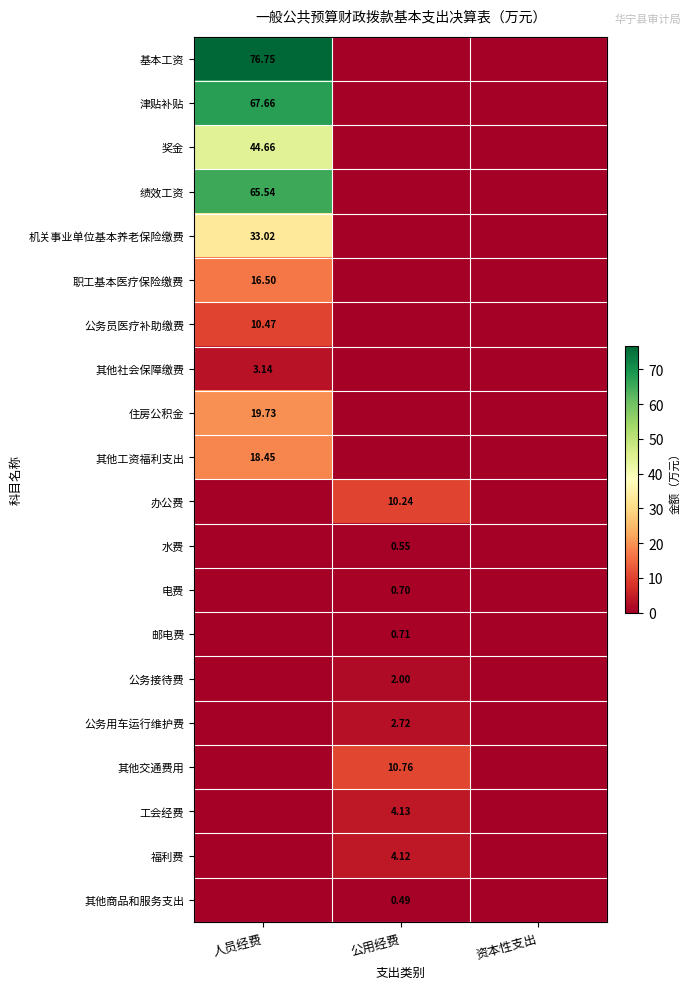

At which label is 其他工资福利支出 closest to 9?

公用经费